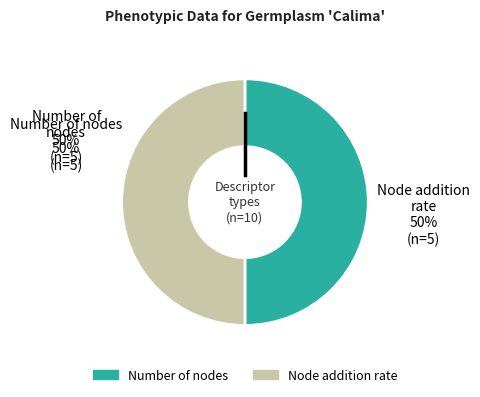

To the nearest percent, what is the average slice percentage?

50%